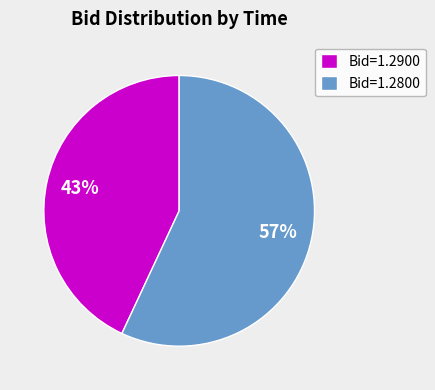

What percentage is the Bid=1.2900 slice, to the nearest percent?

43%